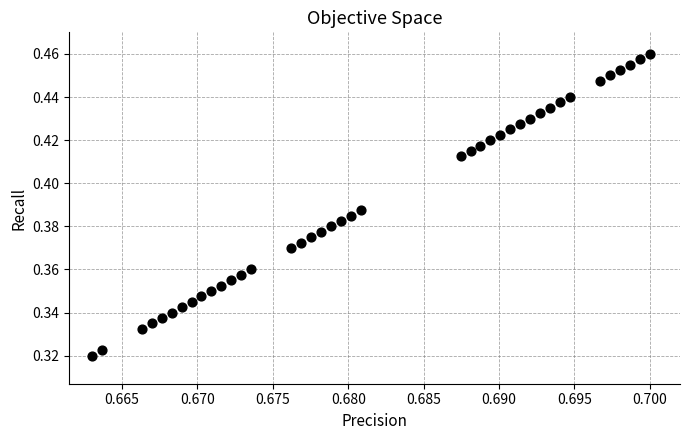

Count the number of points in this scatter plot.

40